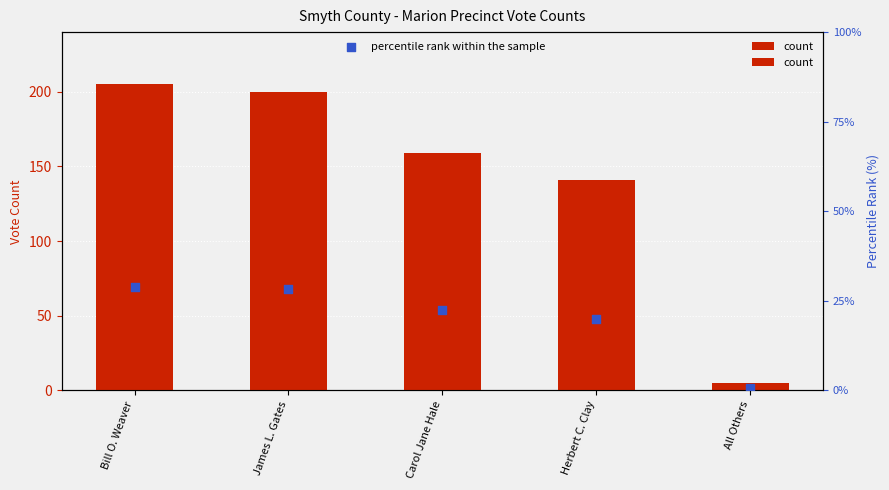

Which series reaches the minimum Y coordinate?

percentile rank within the sample